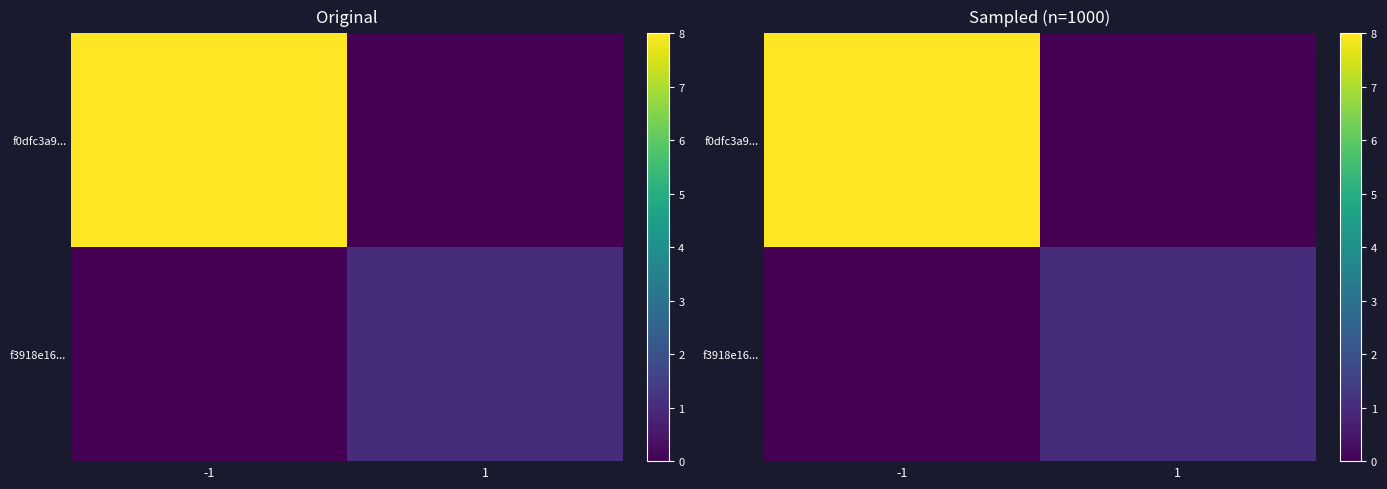

What is the sum of all f3918e16... values?

1